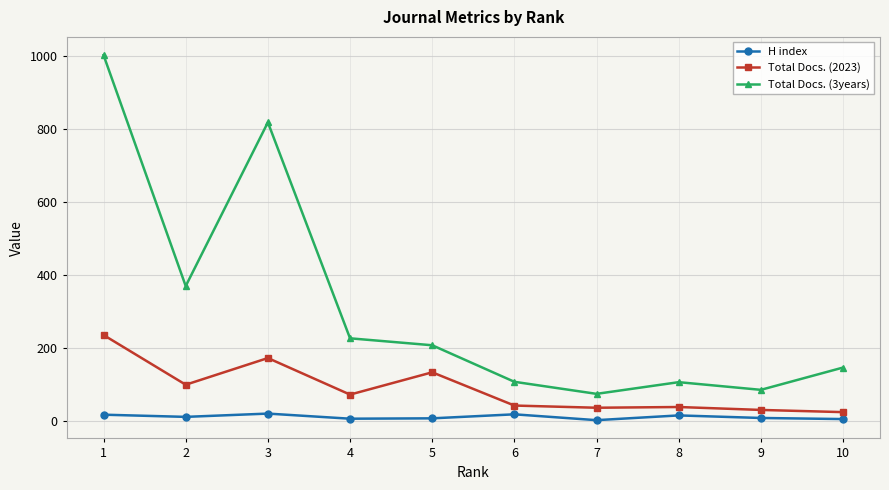

True or false: Total Docs. (3years) and H index intersect in this chart.

False